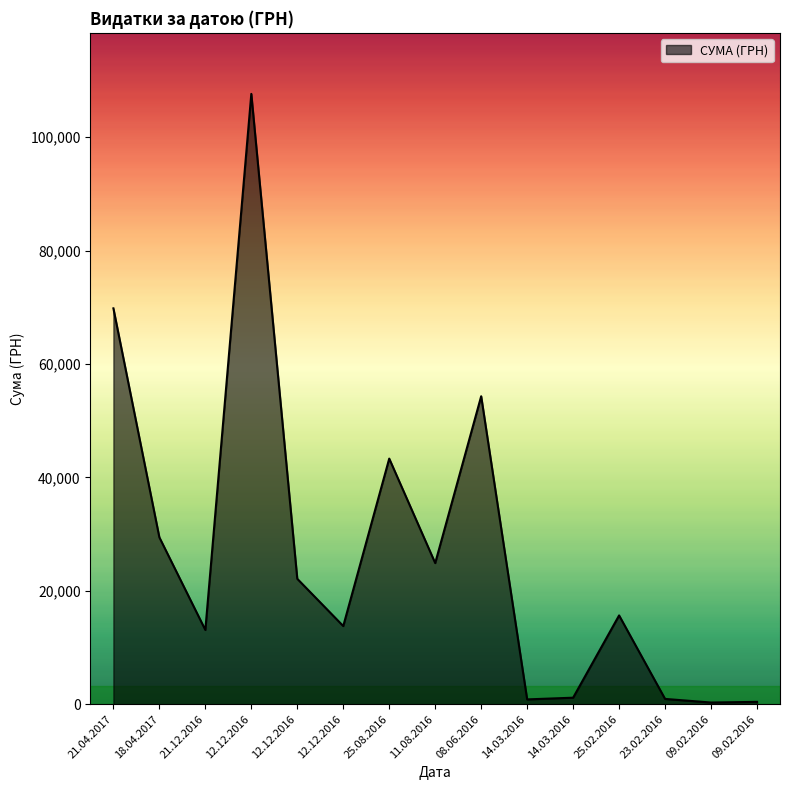

Count the number of values greater than 15664.

8